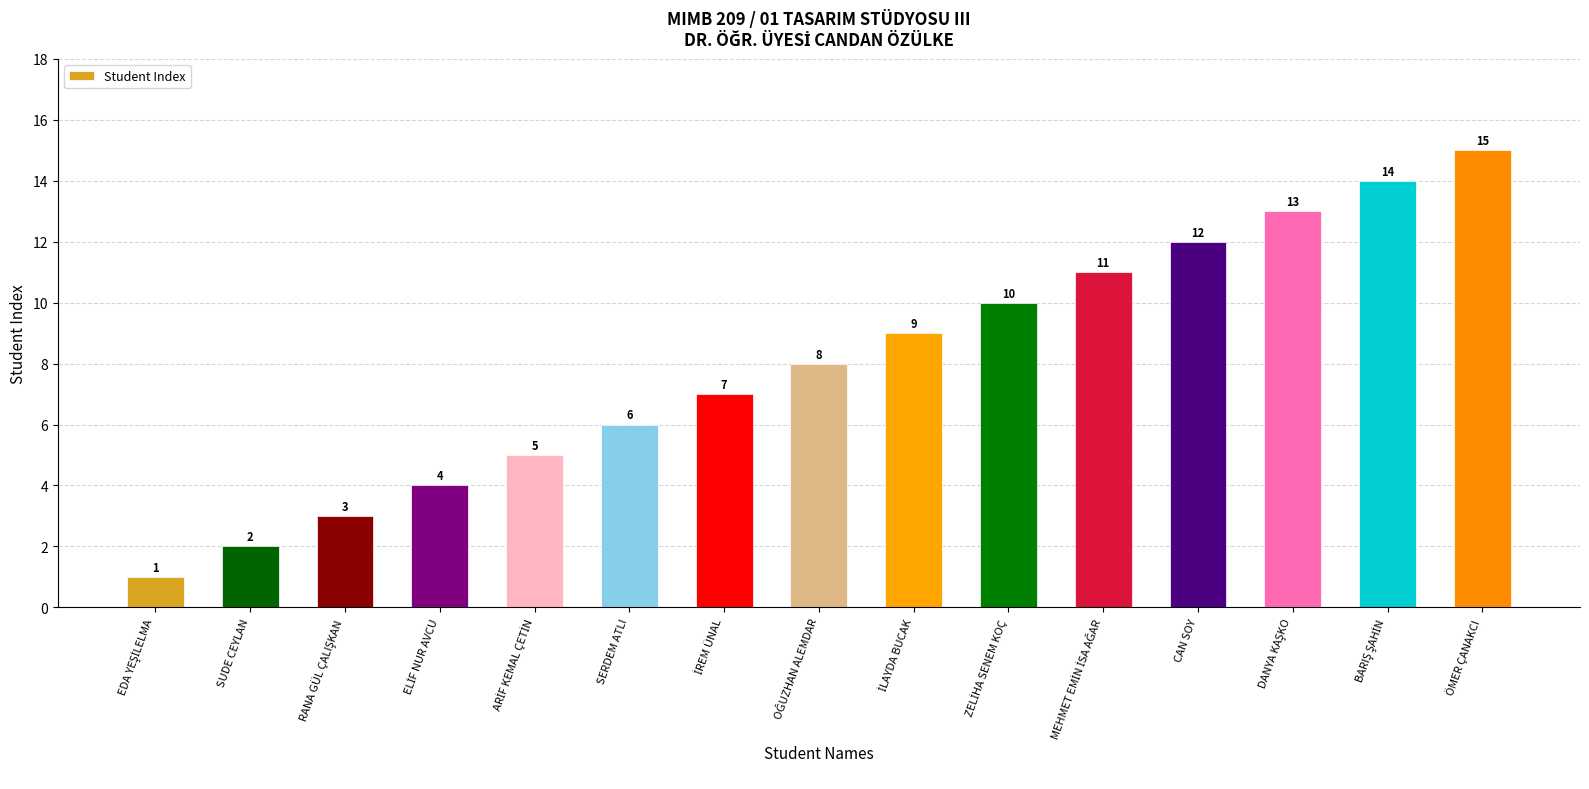

At which category does the chart reach its peak across all series?

ÖMER ÇANAKCI